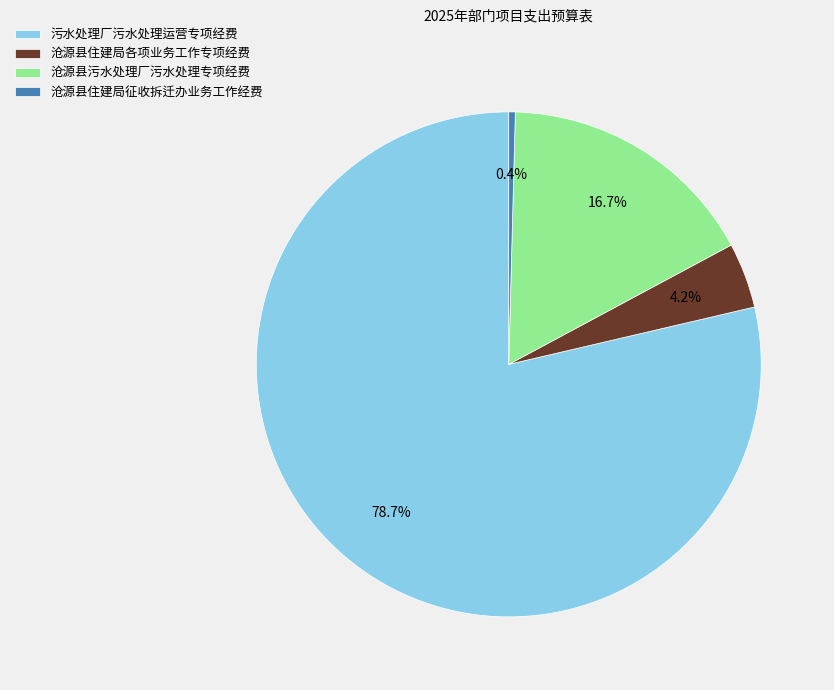

What percentage do 沧源县住建局征收拆迁办业务工作经费 and 污水处理厂污水处理运营专项经费 together represent?

79.1%